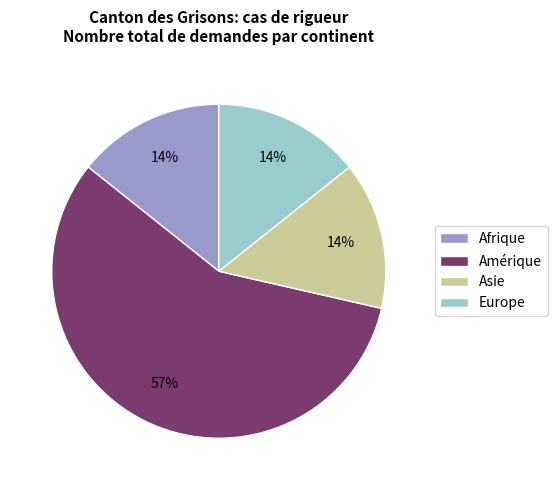

What is the largest slice in the pie chart?

Amérique